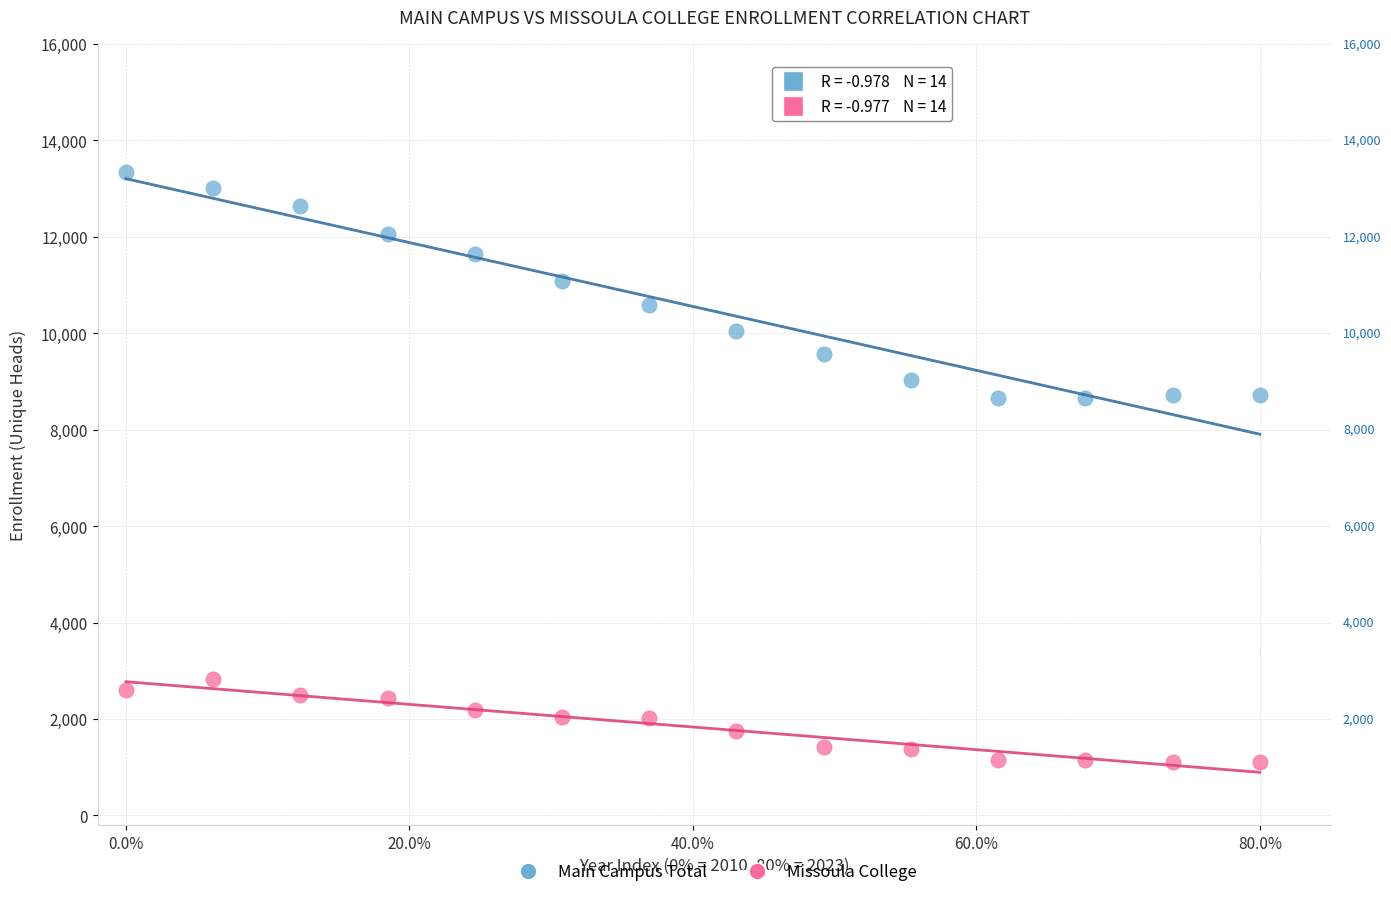

What are all the series names shown in the legend?

Main Campus Total, Missoula College